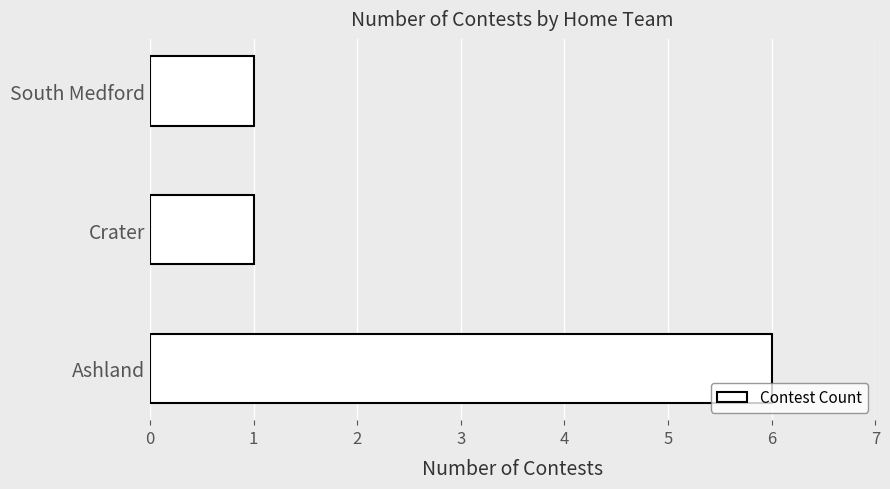

What is the change in value from Ashland to Crater?

-5